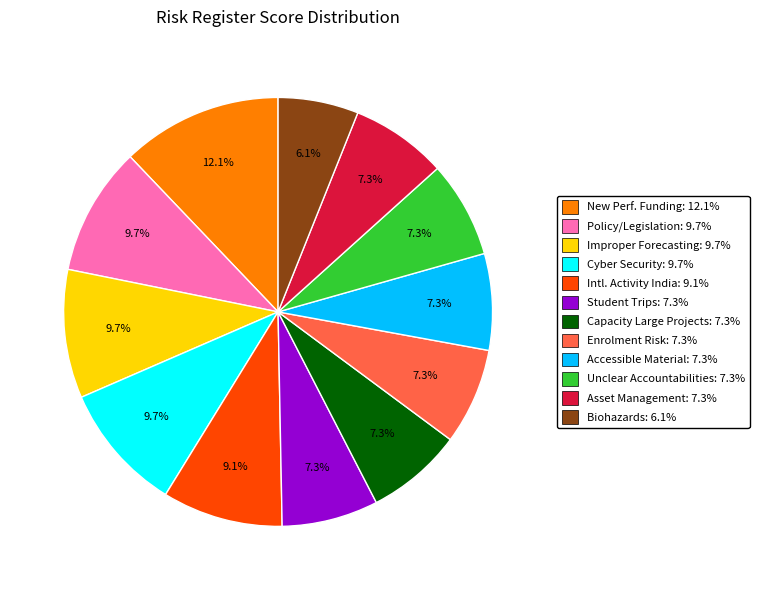

Count the number of slices in the pie.

12